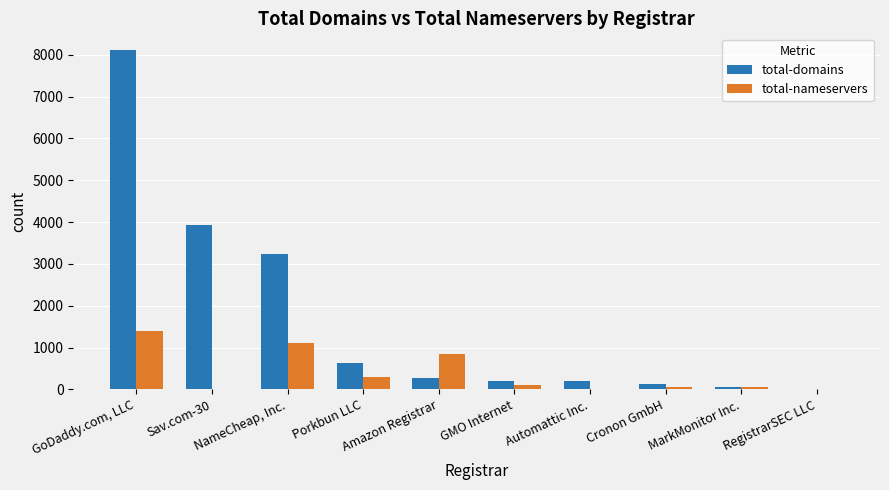

Which series has the largest total across all categories?

total-domains